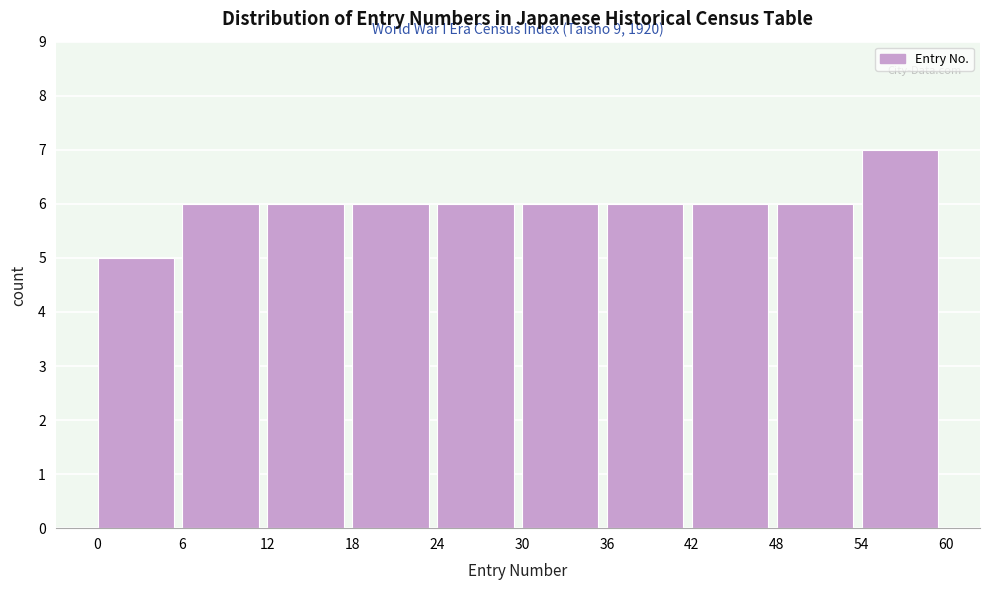

Over which range of the x-axis is the bar tallest?

54 to 60